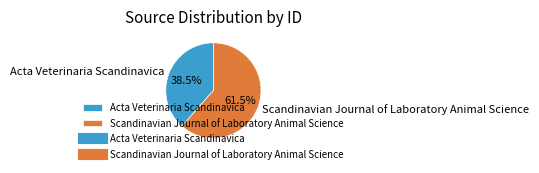

Which slice is the largest?

Scandinavian Journal of Laboratory Animal Science